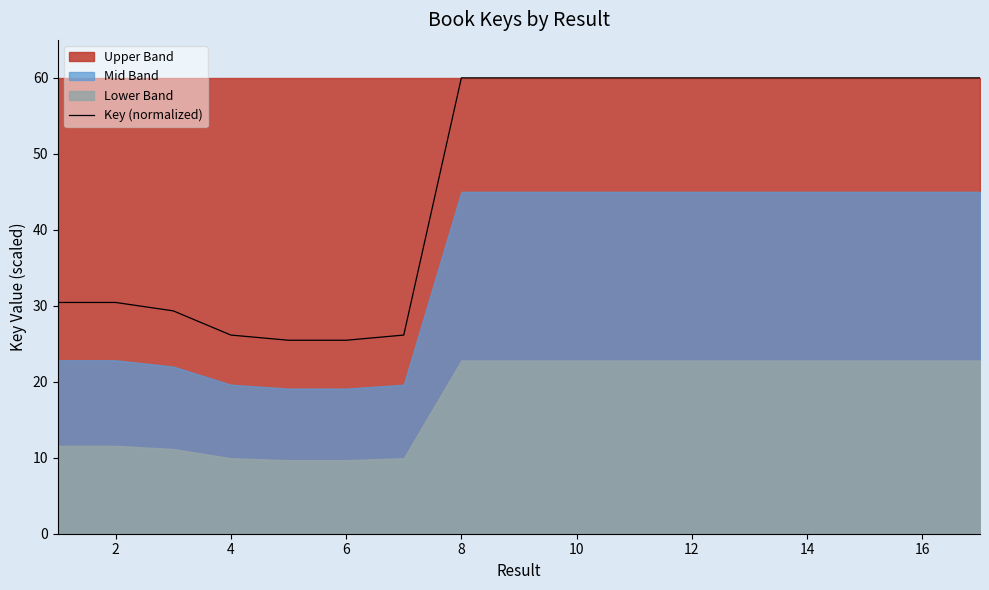

True or false: the data has more than 2 interior local peaks.

True